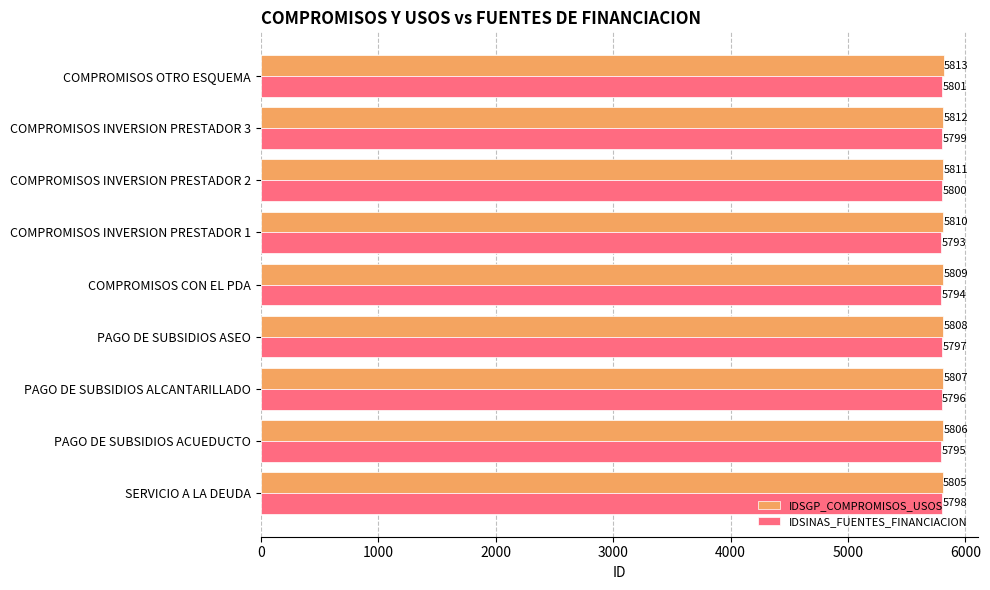

True or false: IDSGP_COMPROMISOS_USOS has a value of 10133 at COMPROMISOS CON EL PDA.

False